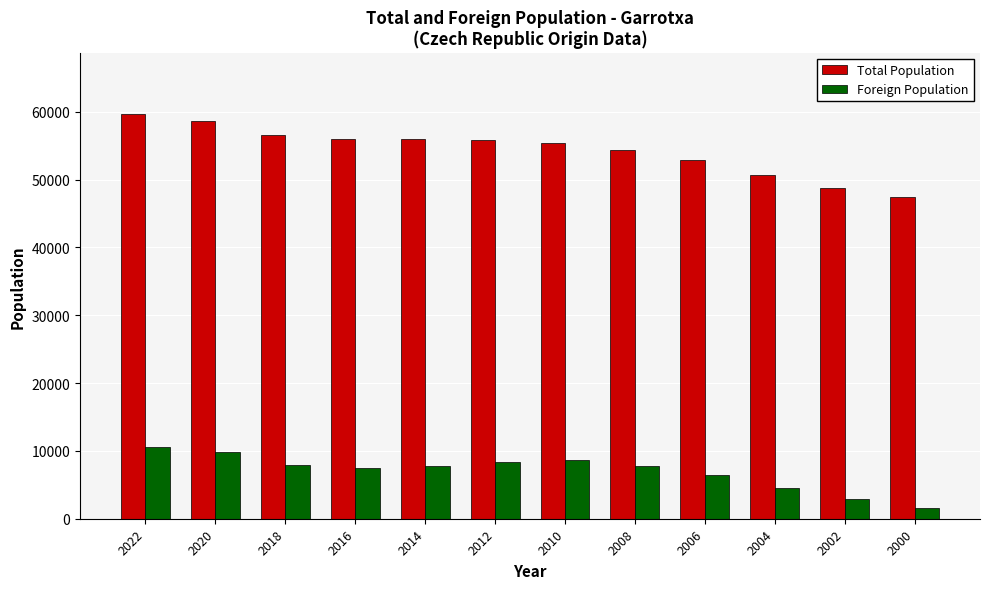

Which series has the largest total across all categories?

Total Population